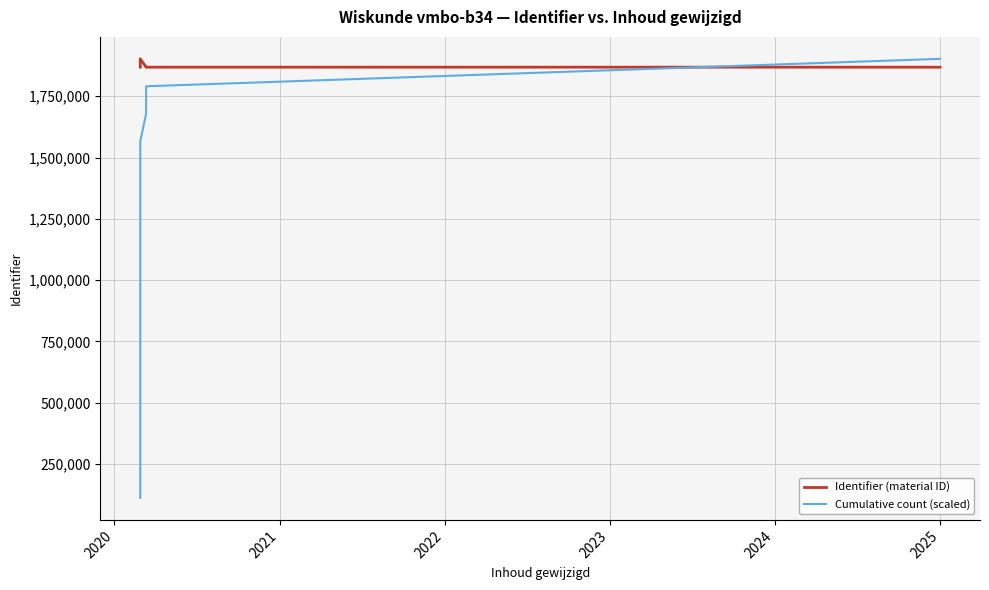

True or false: Identifier (material ID) and Cumulative count (scaled) intersect in this chart.

True